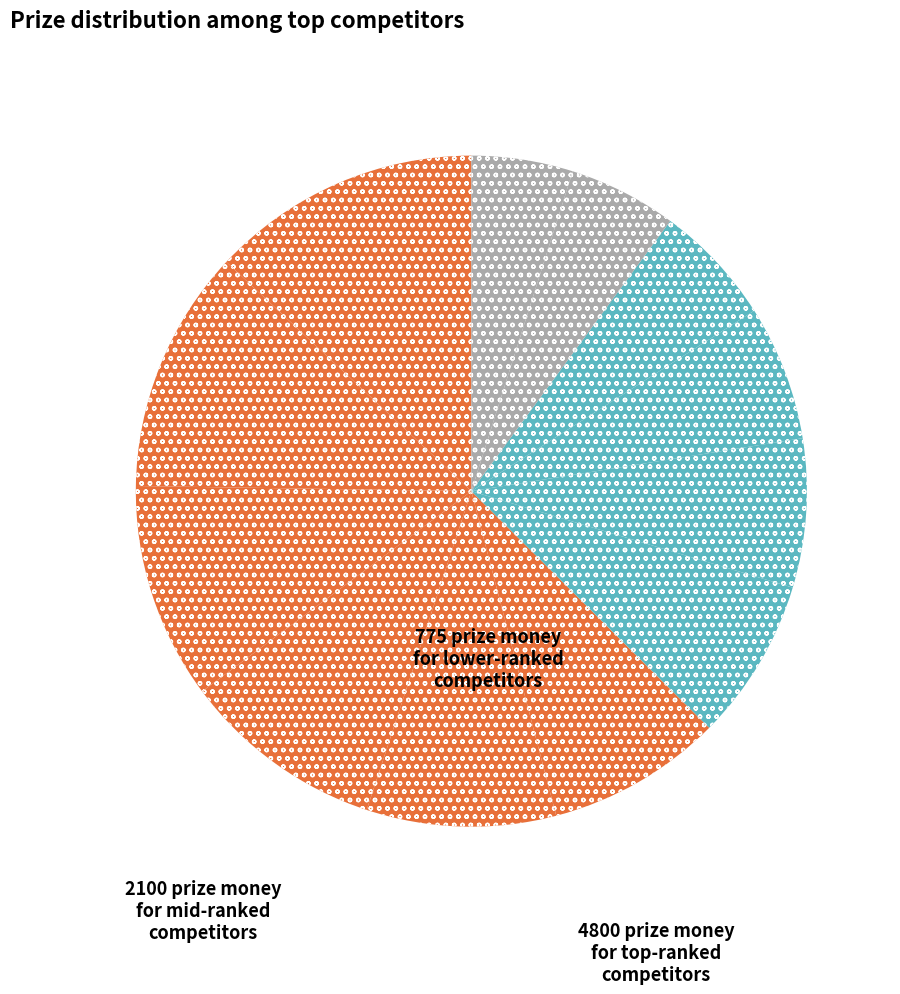

How many slices are in this pie chart?

12